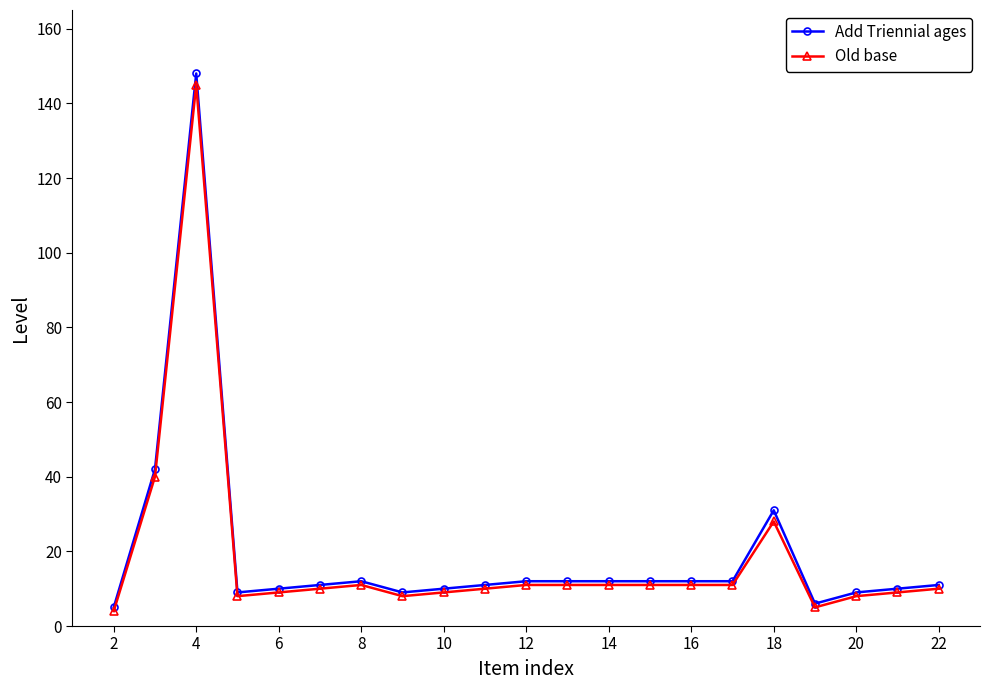

True or false: Add Triennial ages has more than 0 interior local peaks.

True